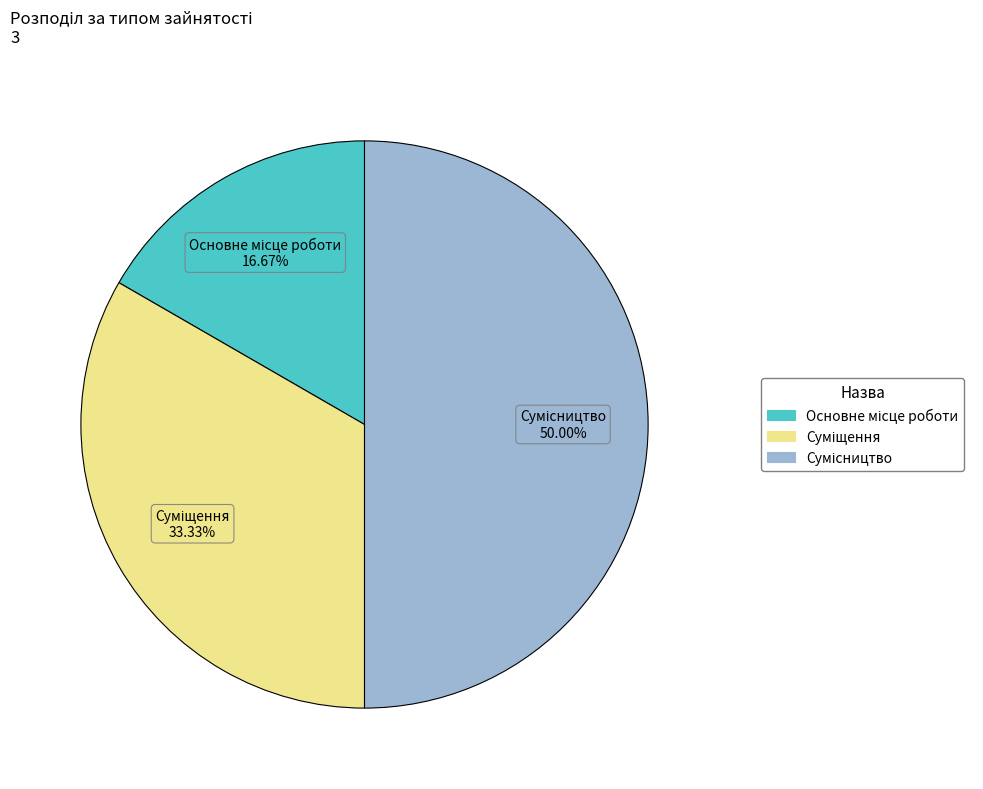

To the nearest percent, what percentage of the pie is Основне місце роботи?

17%